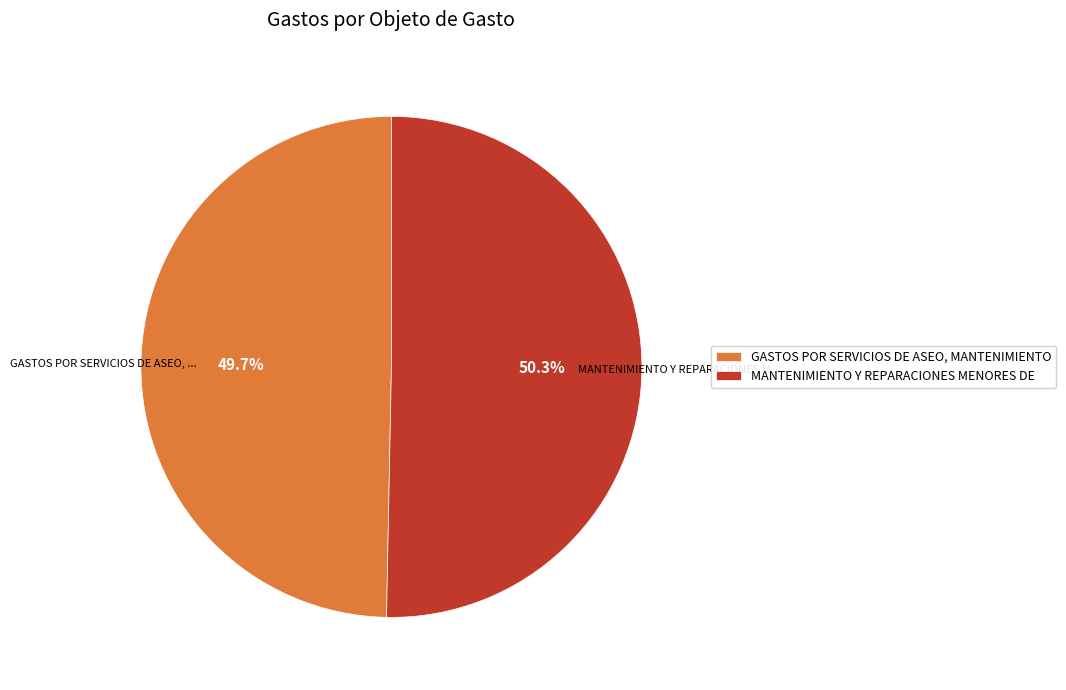

What is the smallest slice in the pie chart?

GASTOS POR SERVICIOS DE ASEO, MANTENIMIENTO